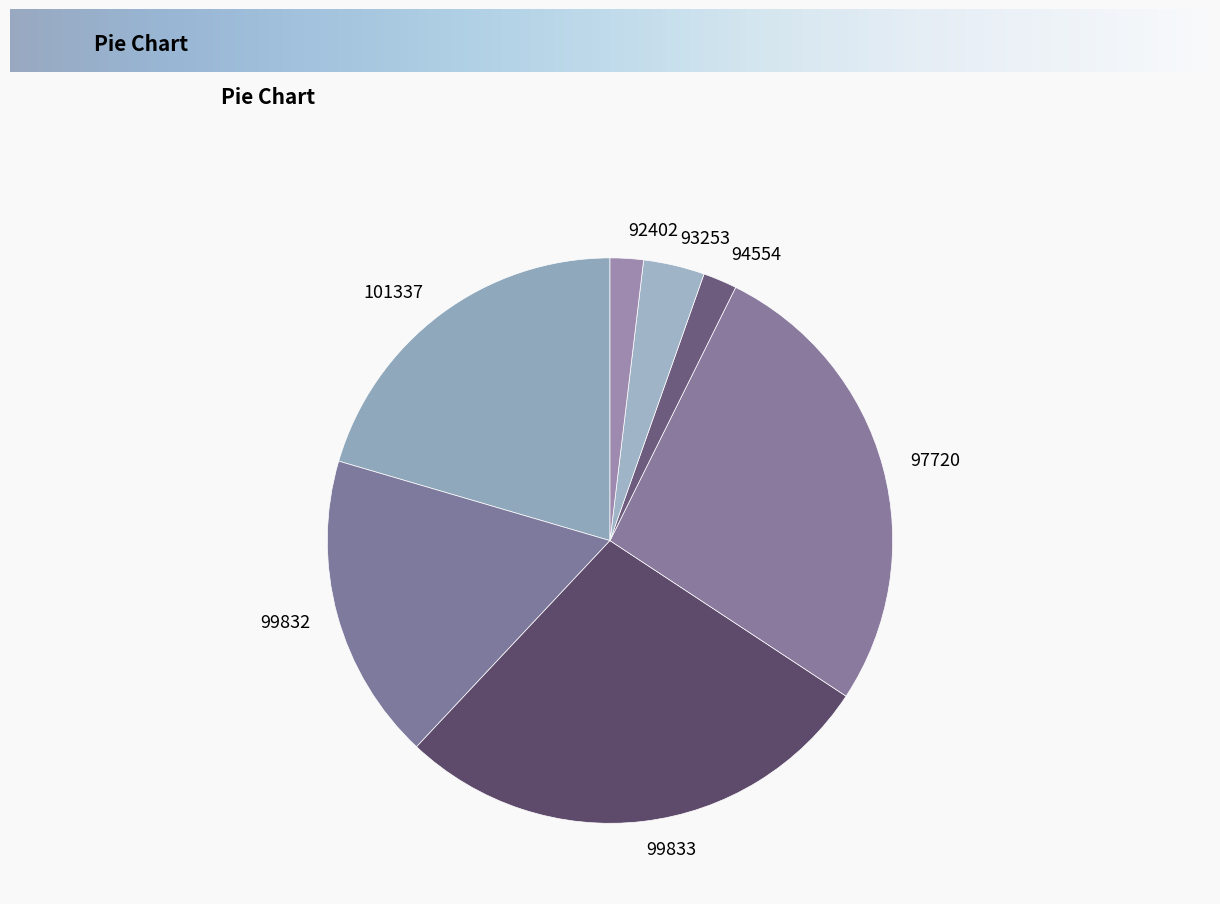

True or false: 97720 accounts for 27% of the total.

True